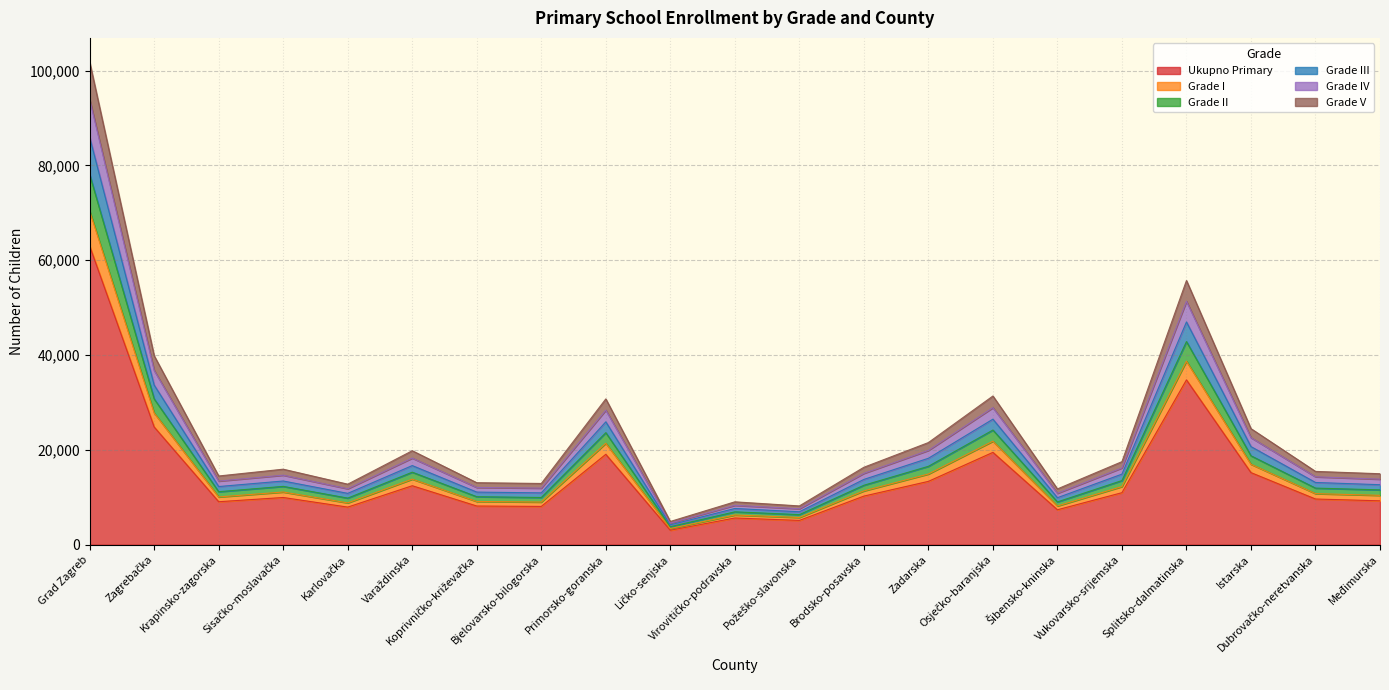

Where is the first local maximum for Grade IV?

Sisačko-moslavačka